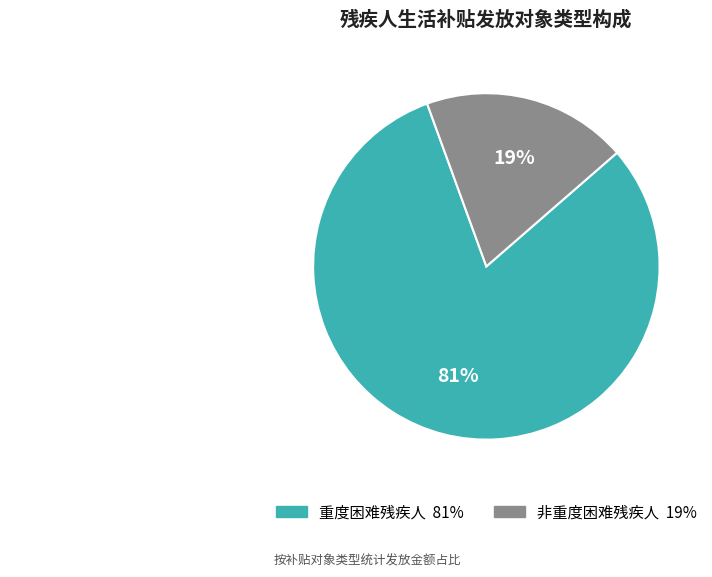

How many slices are in this pie chart?

2